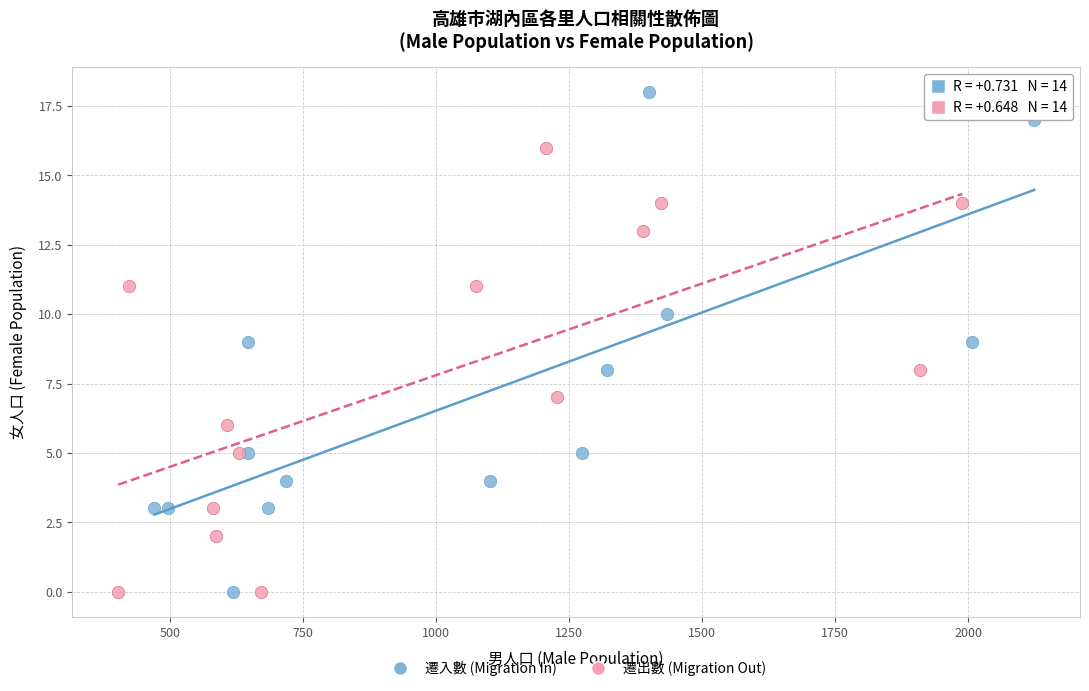

What are all the series names shown in the legend?

遷入數 (Migration In), 遷出數 (Migration Out)